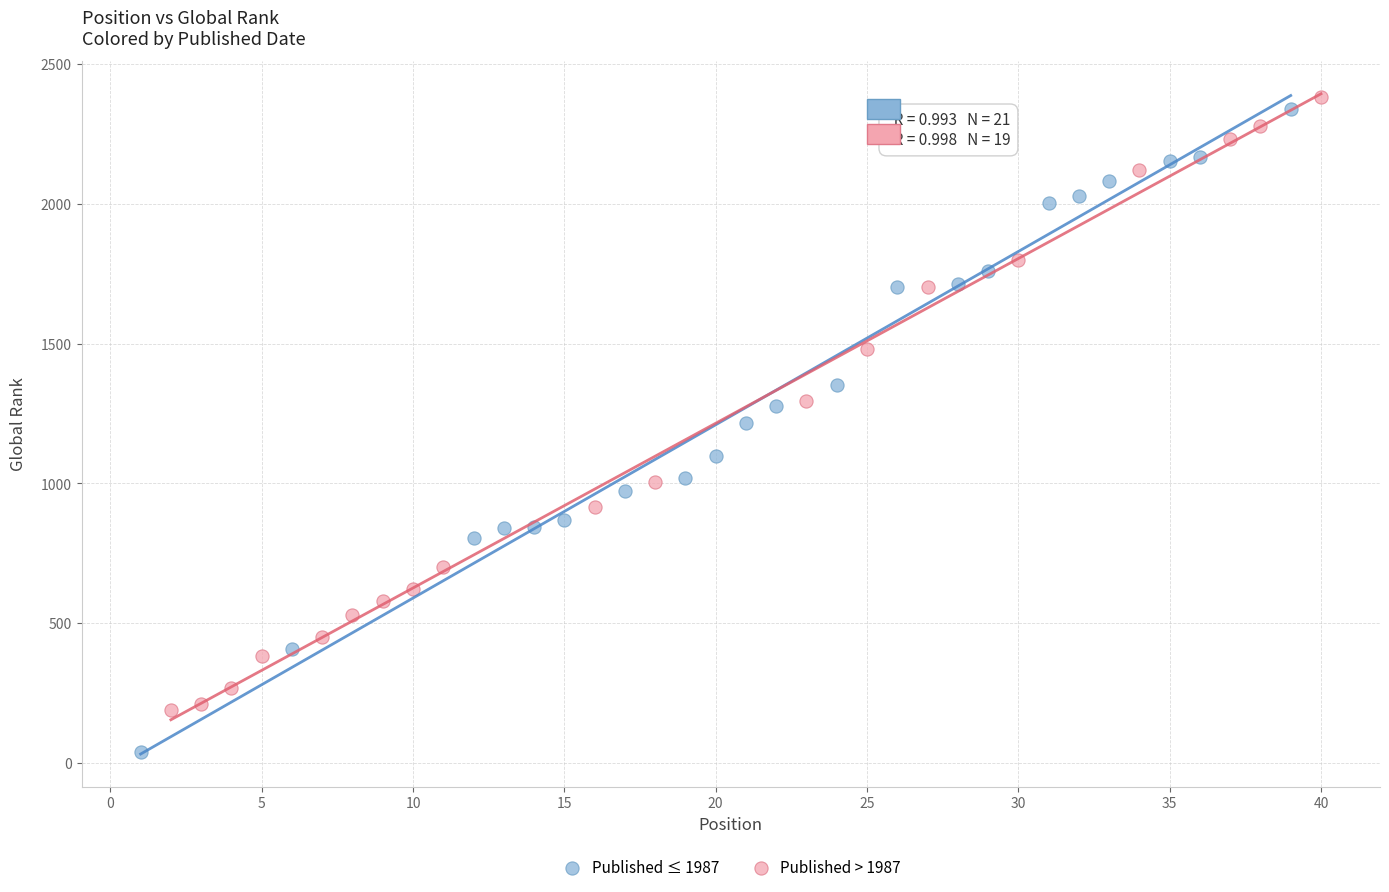

Which series has the widest spread of Y values?

Published ≤ 1987